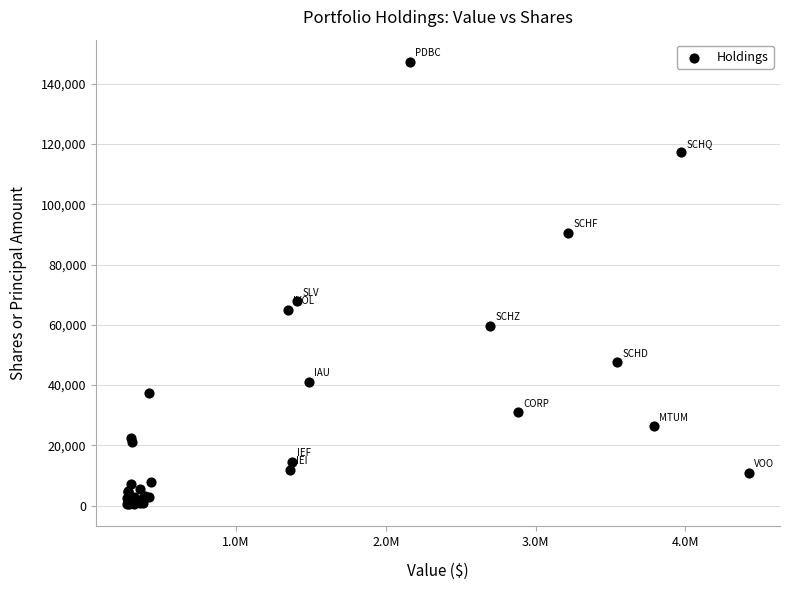

What Y value in the scatter plot is closest to 73854?

67786